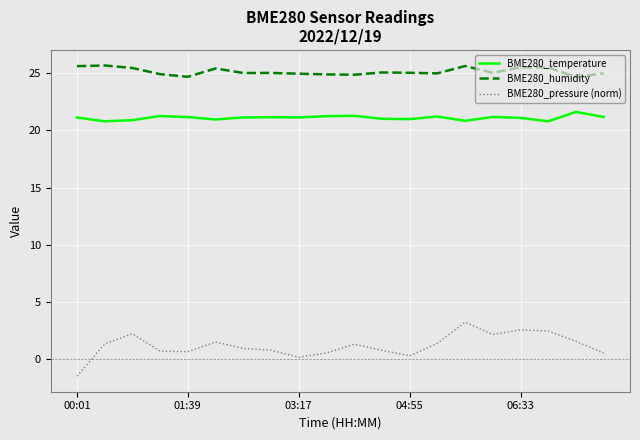

Which series has the widest spread of values?

BME280_pressure (norm)